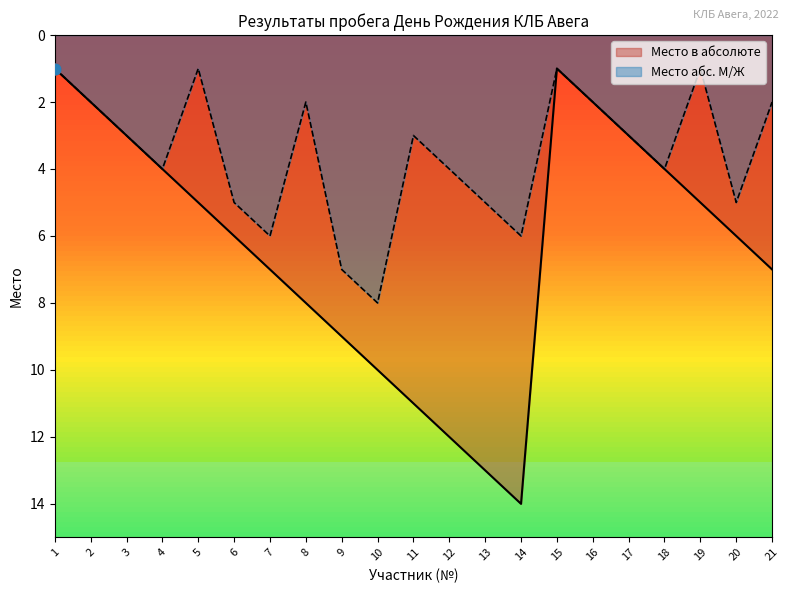

Which series has the largest total across all categories?

Место в абсолюте